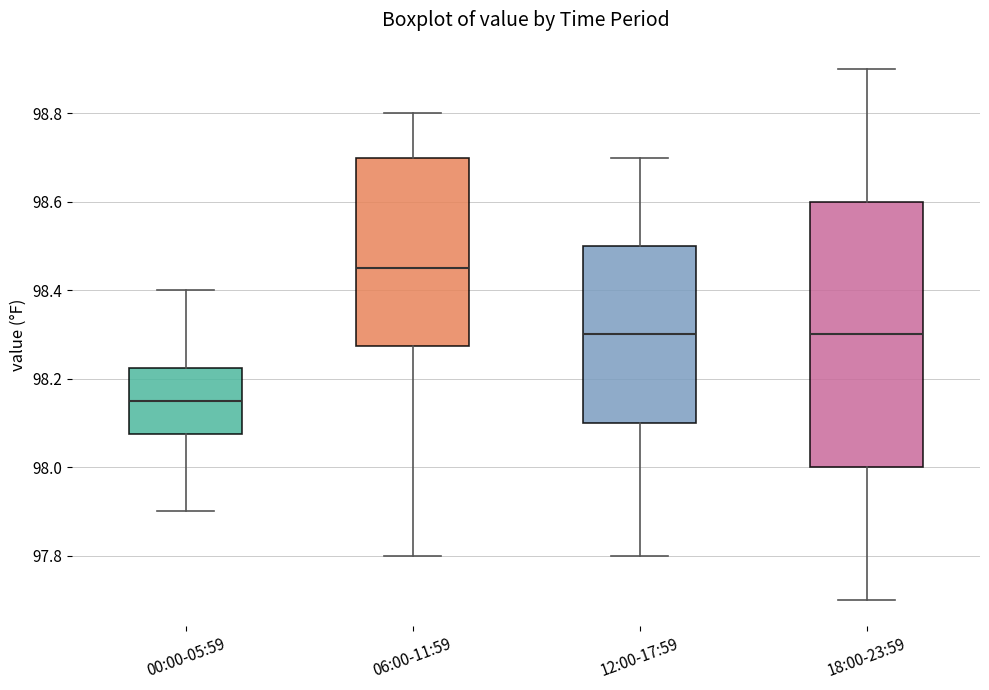

Reading left to right, read every box against the y-axis: the position of its median line, the range the box covers, and the ends of its whiskers. The values are not printed on the chart, so give them approximately, as read against the axis.

00:00-05:59: median 98.16, box 98.08 to 98.22, whiskers 97.90 to 98.40
06:00-11:59: median 98.46, box 98.28 to 98.70, whiskers 97.80 to 98.80
12:00-17:59: median 98.30, box 98.10 to 98.50, whiskers 97.80 to 98.70
18:00-23:59: median 98.30, box 98.00 to 98.60, whiskers 97.70 to 98.90